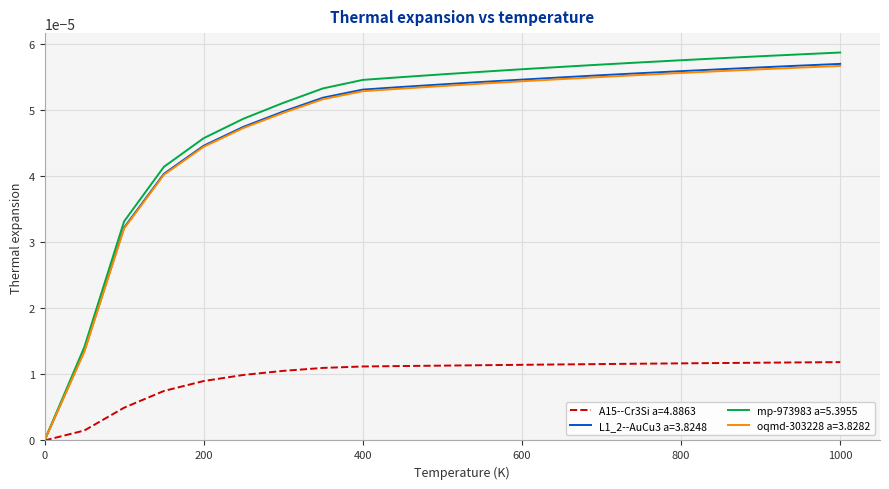

Which series has the widest spread of values?

mp-973983 a=5.3955